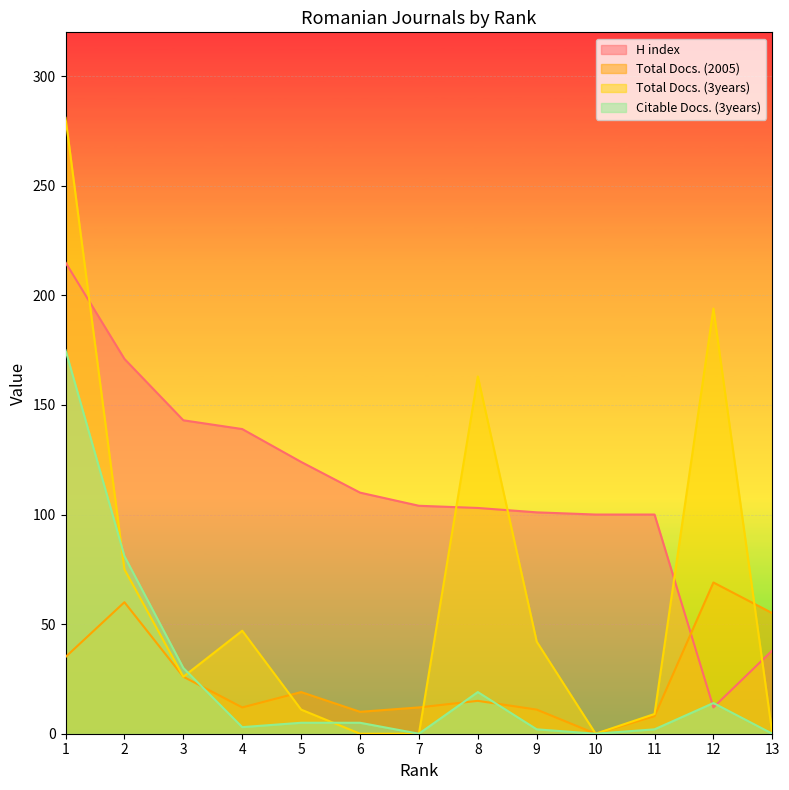

After their last crossing, which series has the higher values: Total Docs. (2005) or Total Docs. (3years)?

Total Docs. (2005)